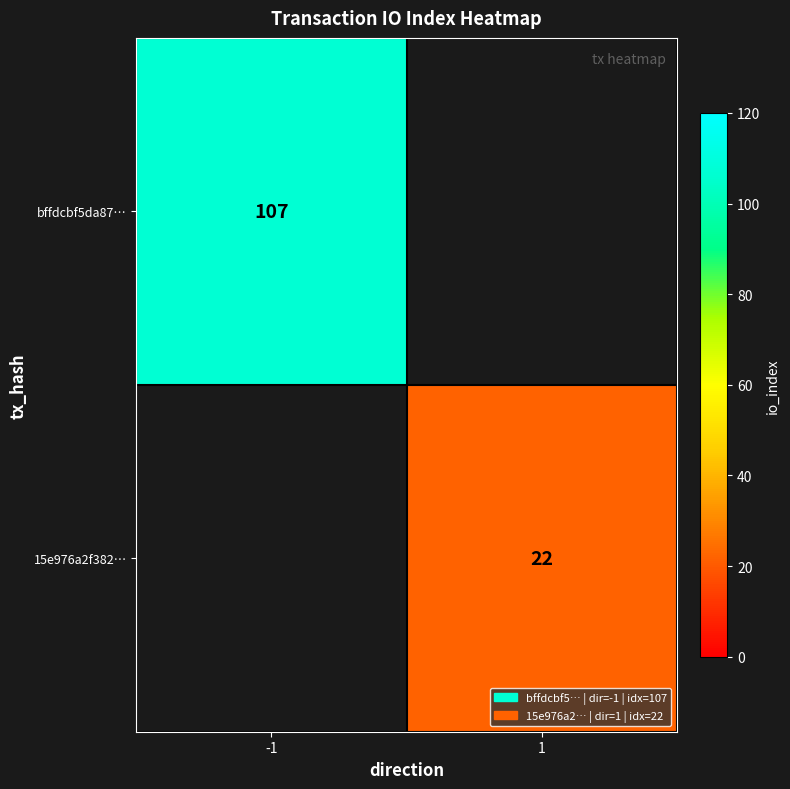

True or false: bffdcbf5da87… has a value of 107 at -1.

True